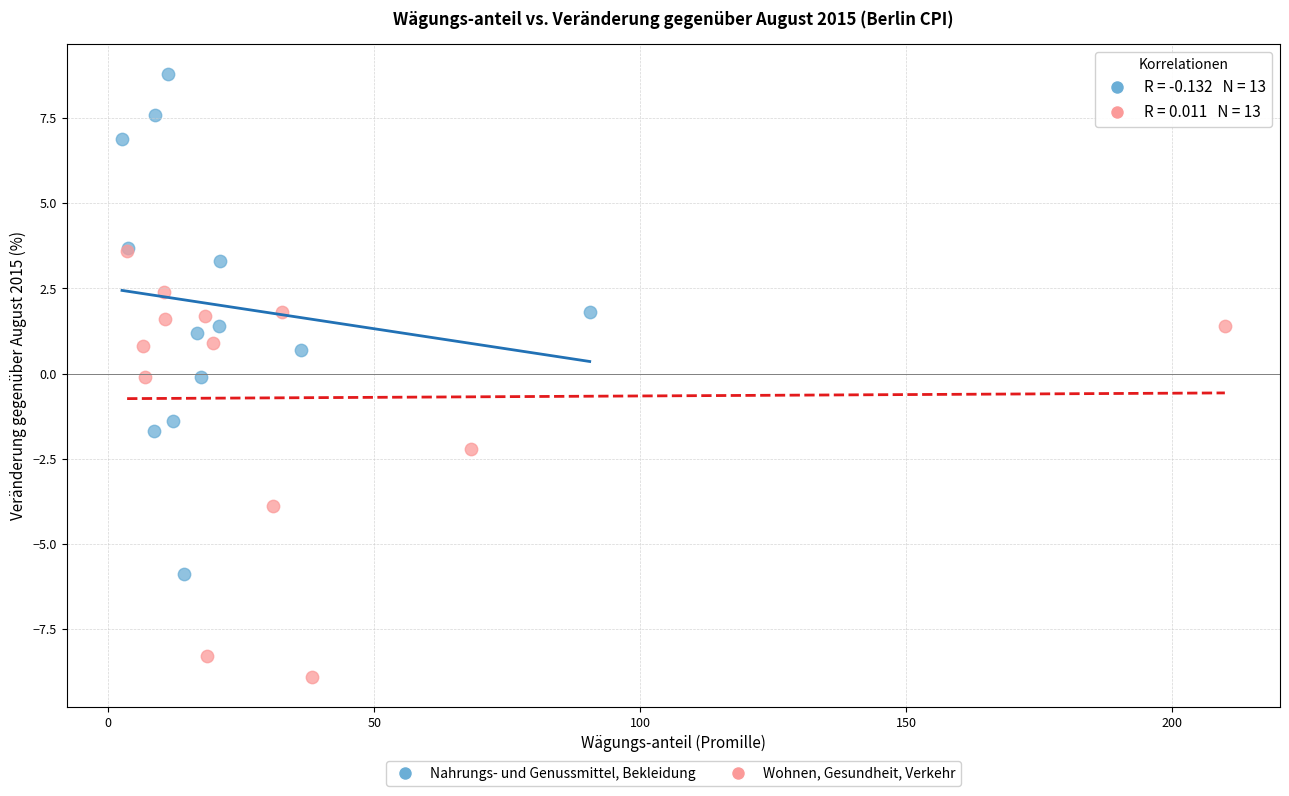

Which series reaches the maximum Y coordinate?

Nahrungs- und Genussmittel, Bekleidung